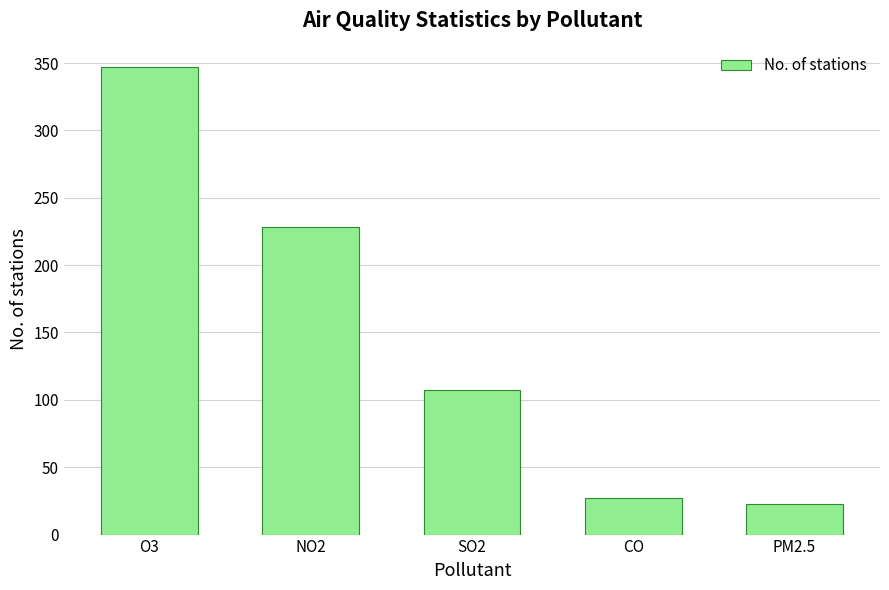

Reading right to left, transcribe all the data shown in this chart.

PM2.5=23	CO=27	SO2=107	NO2=228	O3=347